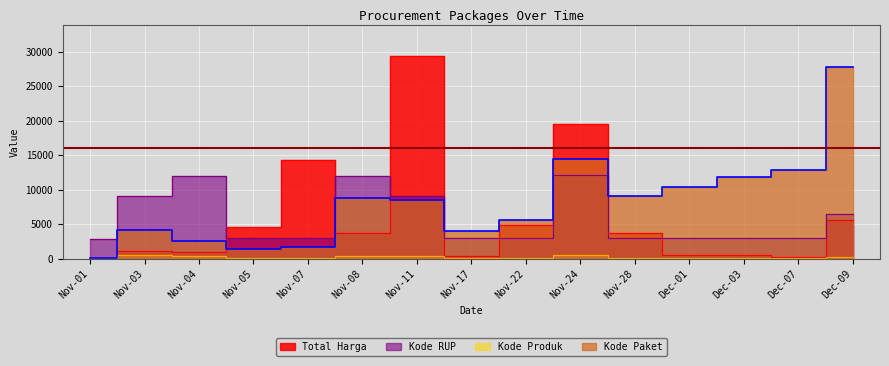

What value does the Total Harga series have at Nov-07?

14258.7